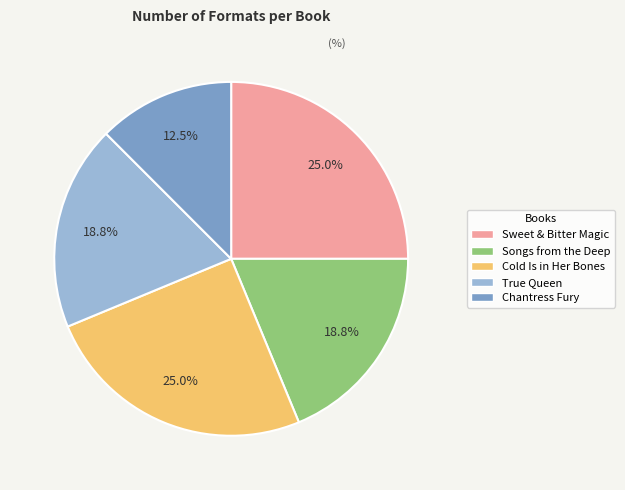

The True Queen slice represents 26% of the pie. True or false?

False